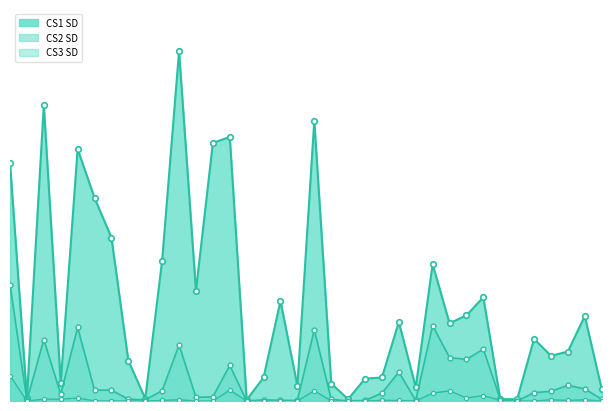

At how many categories does at least one series exceed 427?

5